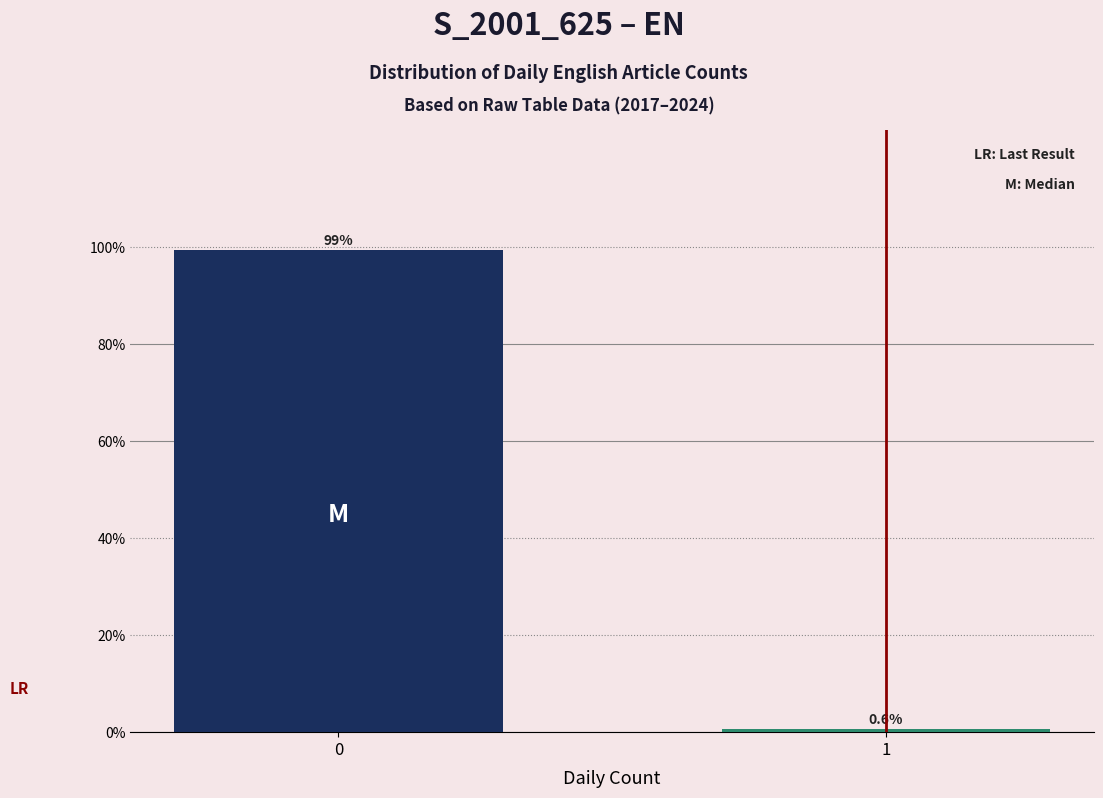

Reading left to right, transcribe all the data shown in this chart.

99.4	0.6